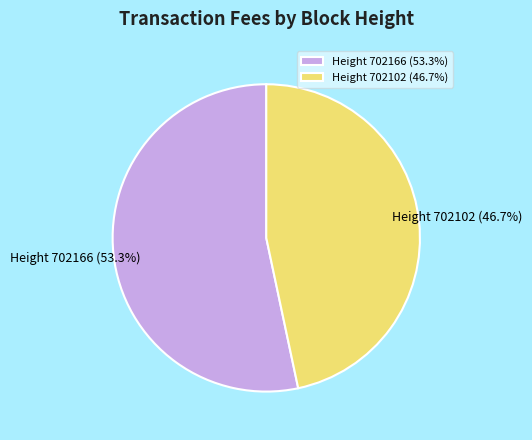

Which slice is the largest?

Height 702166 (53.3%)